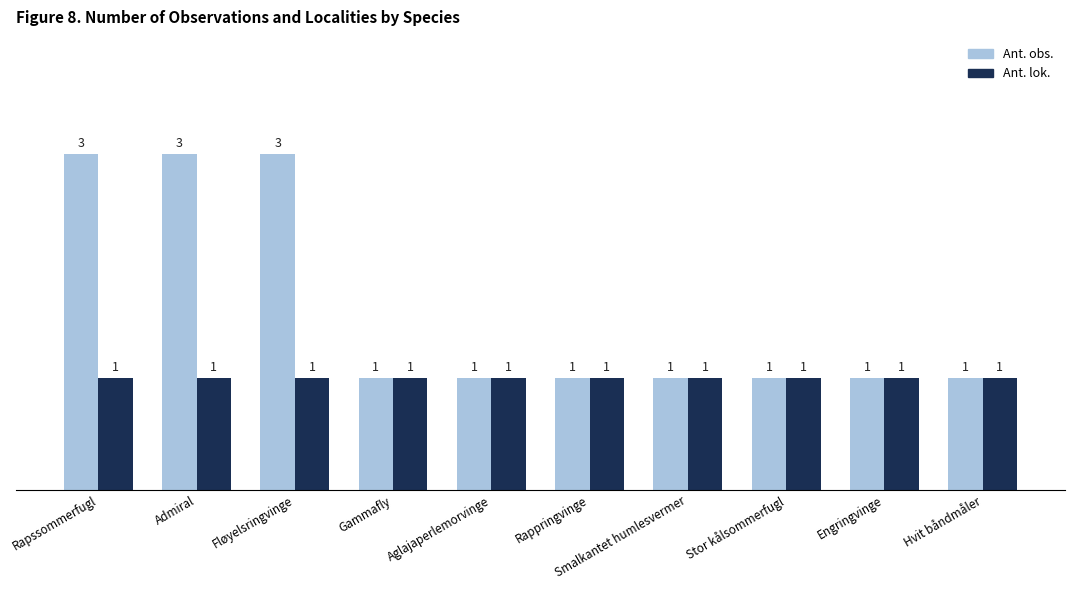

Rank the series by their average value, from lowest to highest.

Ant. lok., Ant. obs.